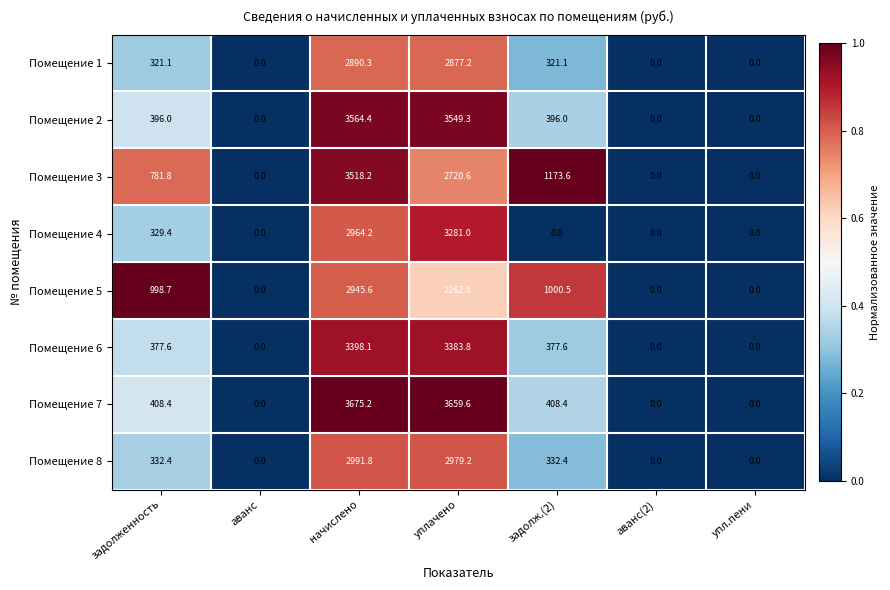

What is the difference between the maximum and minimum values in the Помещение 7 series?

3675.2